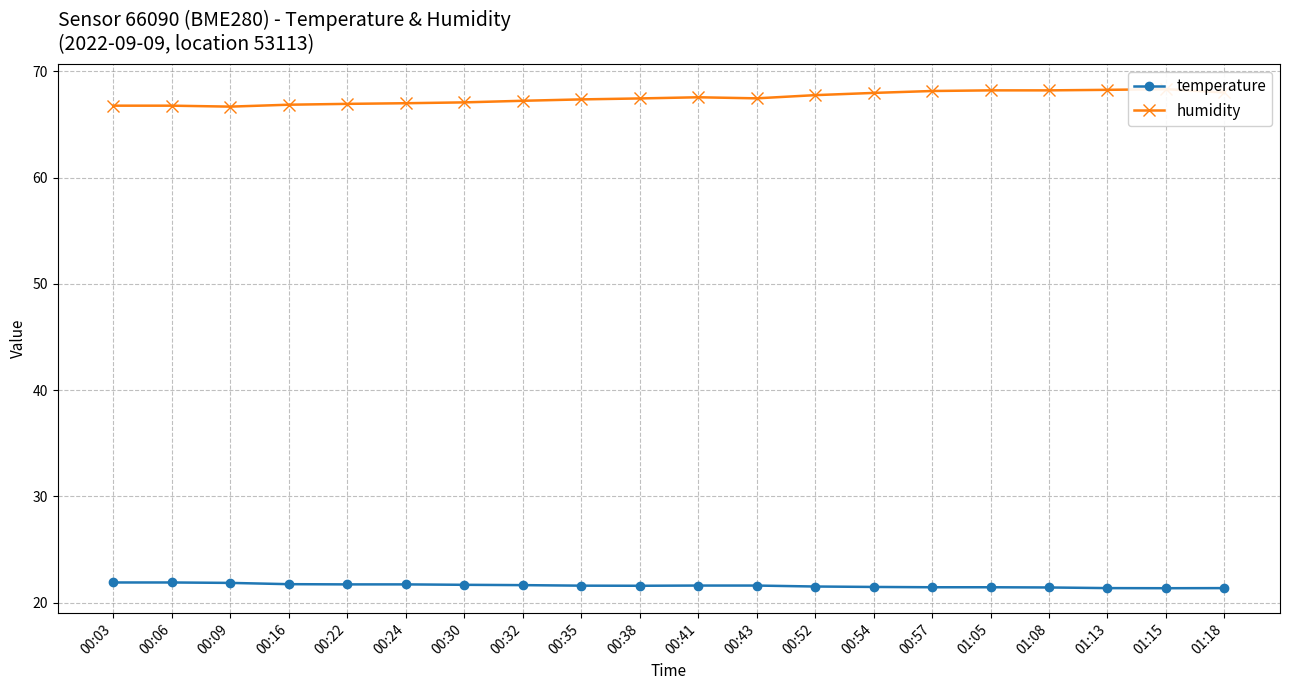

Reading left to right, list all the values displayed in this chart.

temperature: 00:03=21.9	00:06=21.9	00:09=21.9	00:16=21.8	00:22=21.7	00:24=21.7	00:30=21.7	00:32=21.7	00:35=21.6	00:38=21.6	00:41=21.6	00:43=21.6	00:52=21.5	00:54=21.5	00:57=21.5	01:05=21.5	01:08=21.4	01:13=21.4	01:15=21.4	01:18=21.4
humidity: 00:03=66.8	00:06=66.8	00:09=66.7	00:16=66.9	00:22=66.9	00:24=67.0	00:30=67.1	00:32=67.2	00:35=67.4	00:38=67.5	00:41=67.6	00:43=67.5	00:52=67.8	00:54=68.0	00:57=68.2	01:05=68.2	01:08=68.2	01:13=68.3	01:15=68.3	01:18=68.0